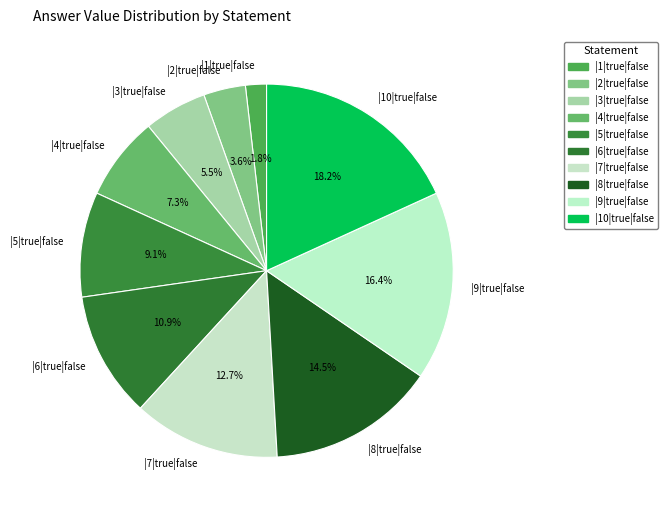

To the nearest percent, what percentage of the pie is |2|true|false?

4%